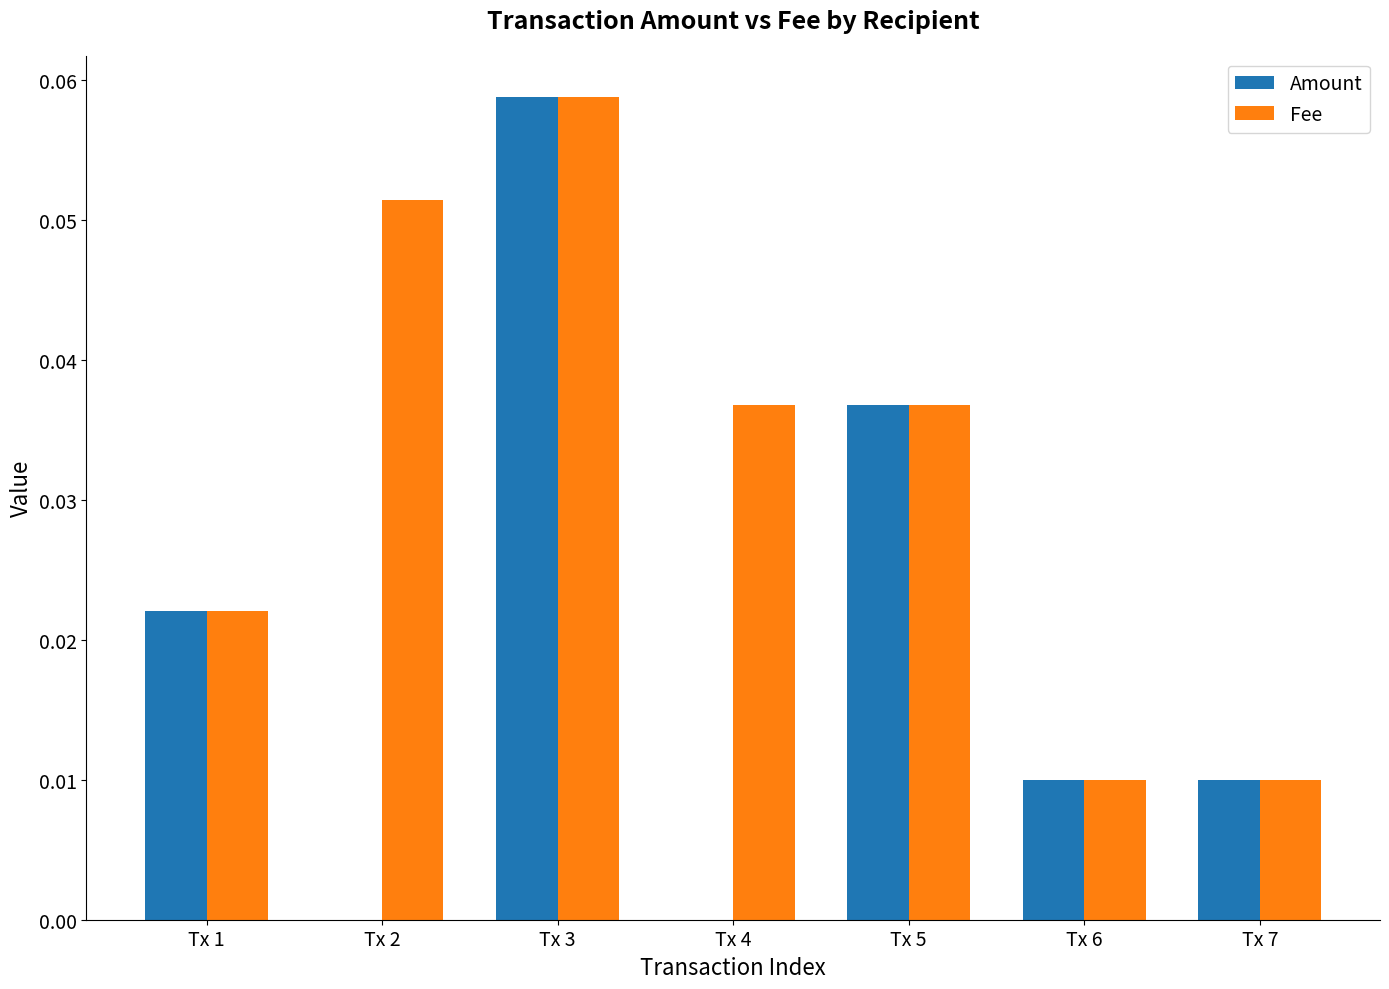

How many groups of bars are there?

7